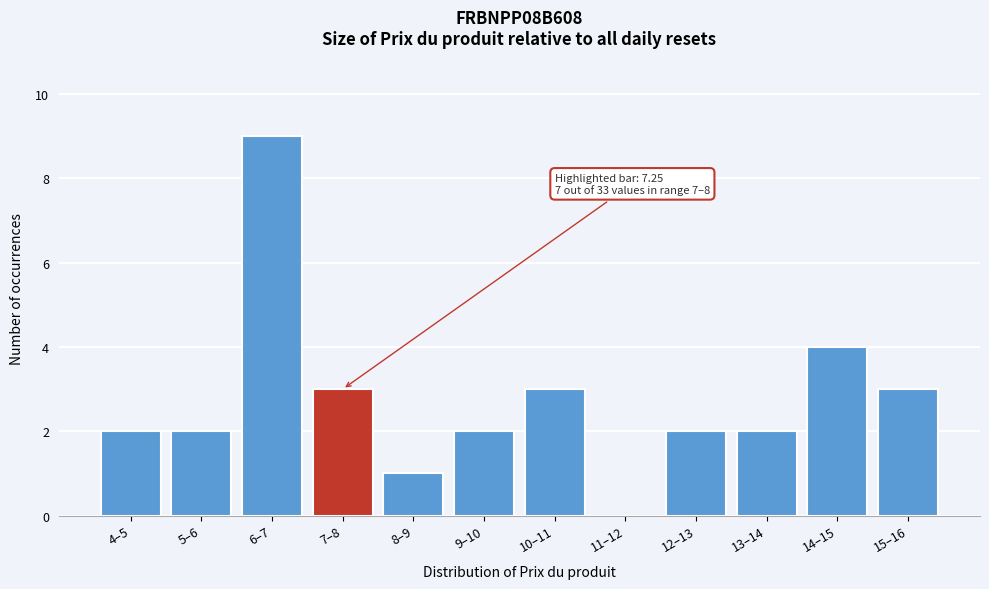

Reading left to right, transcribe all the data shown in this chart.

4–5=2	5–6=2	6–7=9	7–8=3	8–9=1	9–10=2	10–11=3	11–12=0	12–13=2	13–14=2	14–15=4	15–16=3